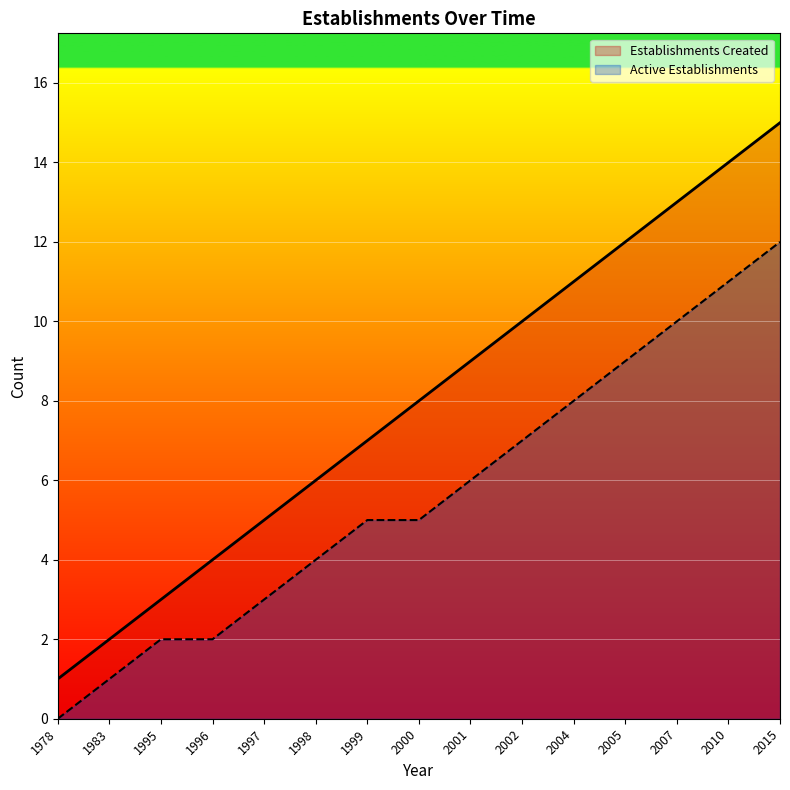

What is the value of the Active Establishments point at the 13th from the left?

10